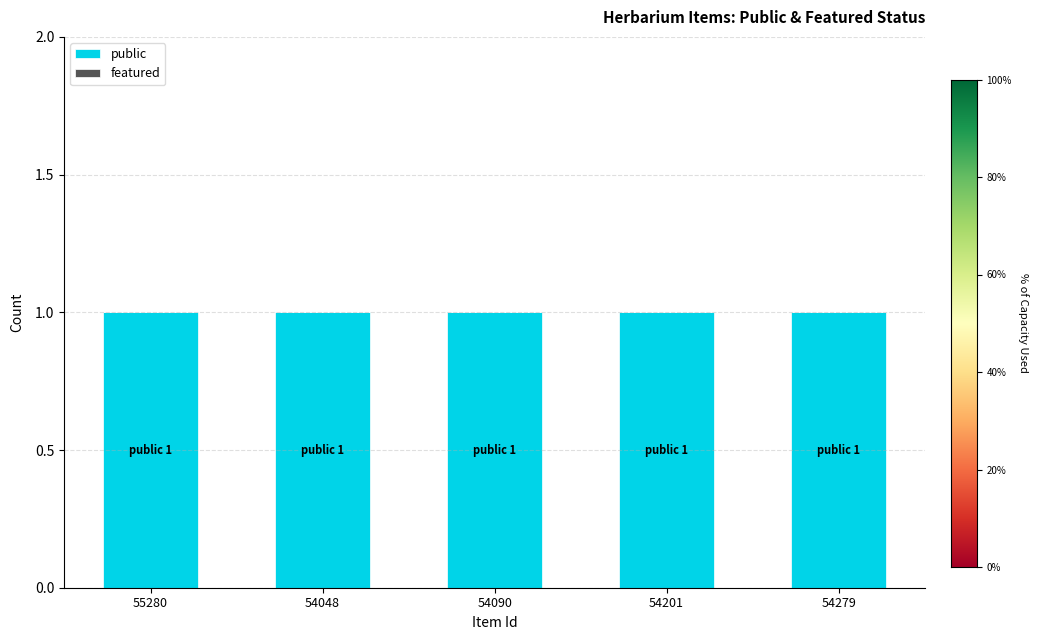

At how many categories does at least one series exceed 0?

5